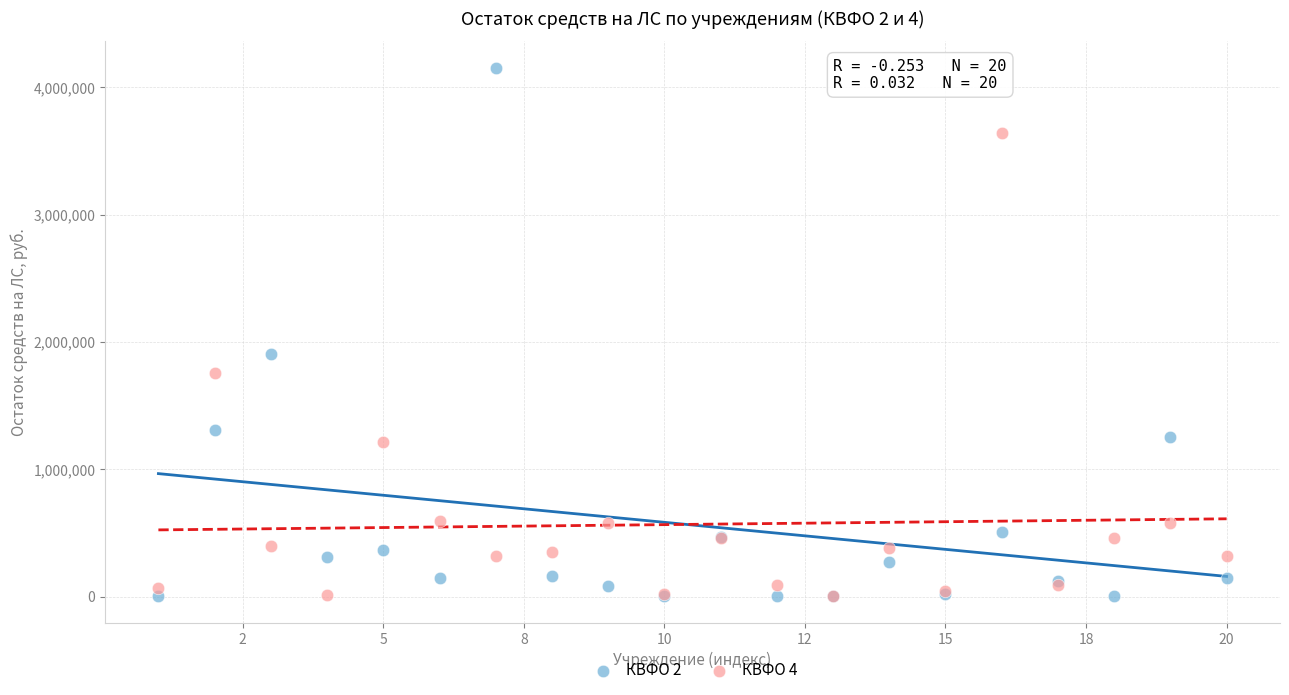

Which series reaches the maximum Y coordinate?

КВФО 2